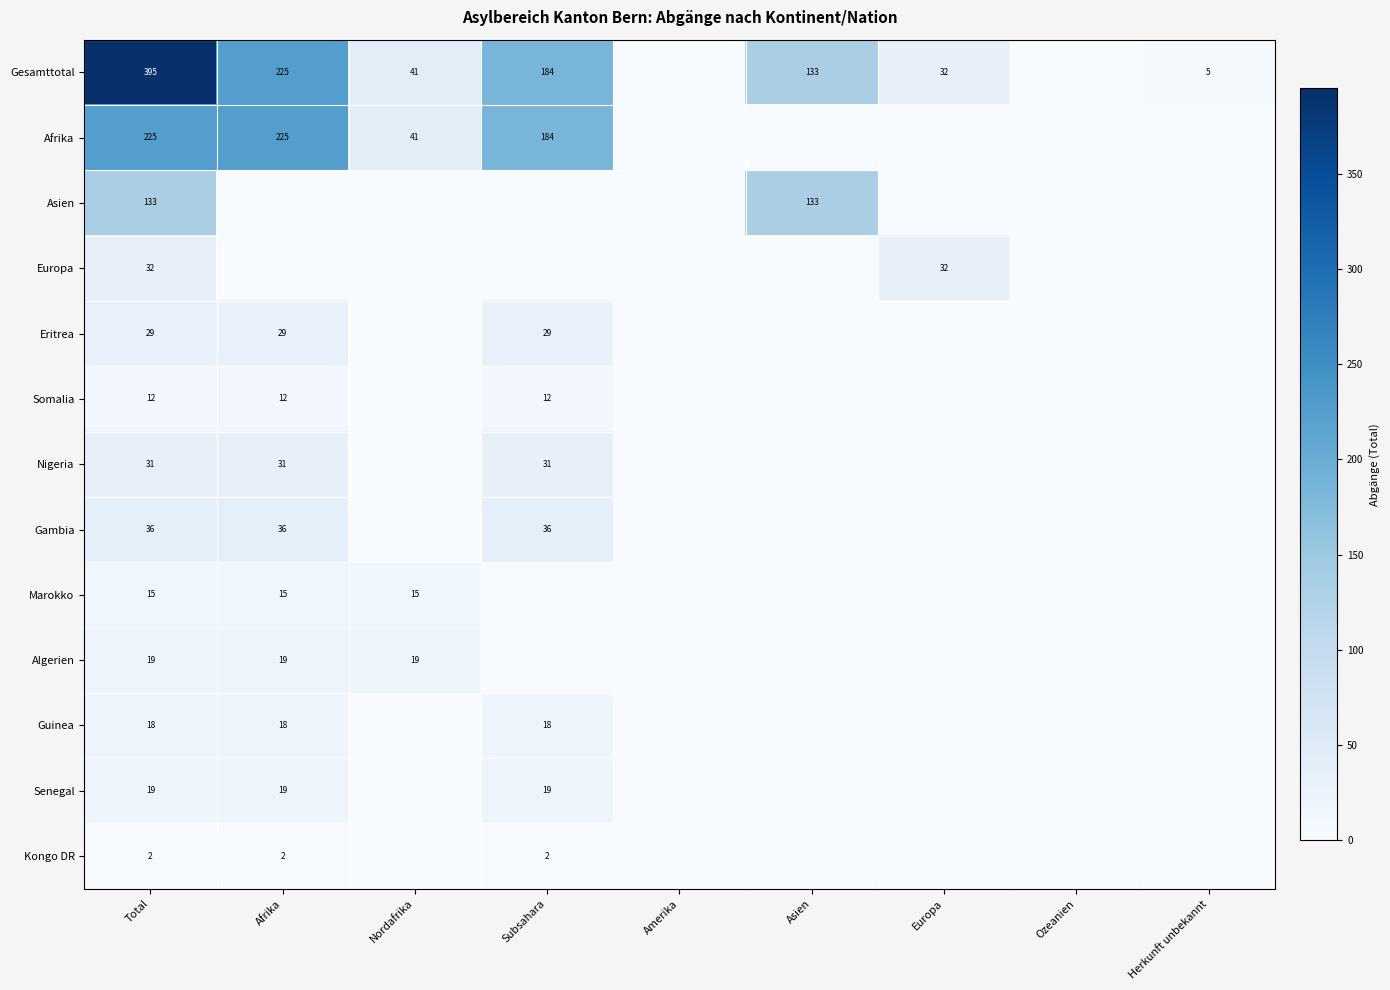

The Gesamttotal series shows 150 at Afrika. True or false?

False